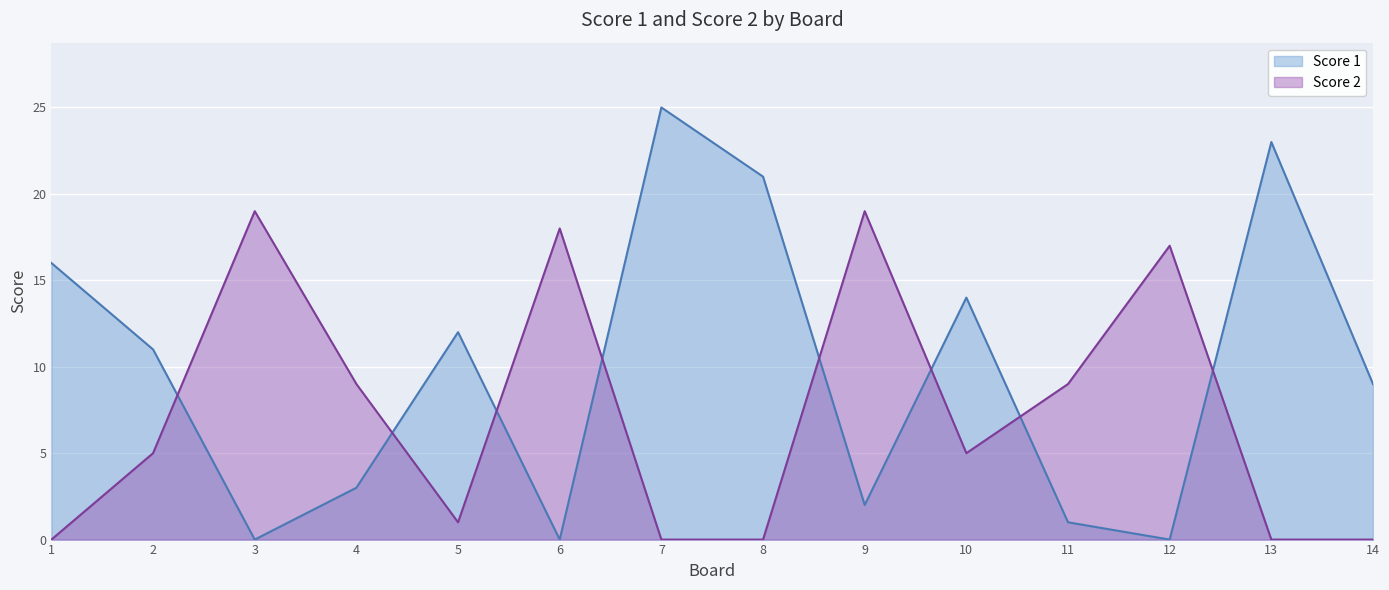

At which label does Score 1 first exceed 11?

1